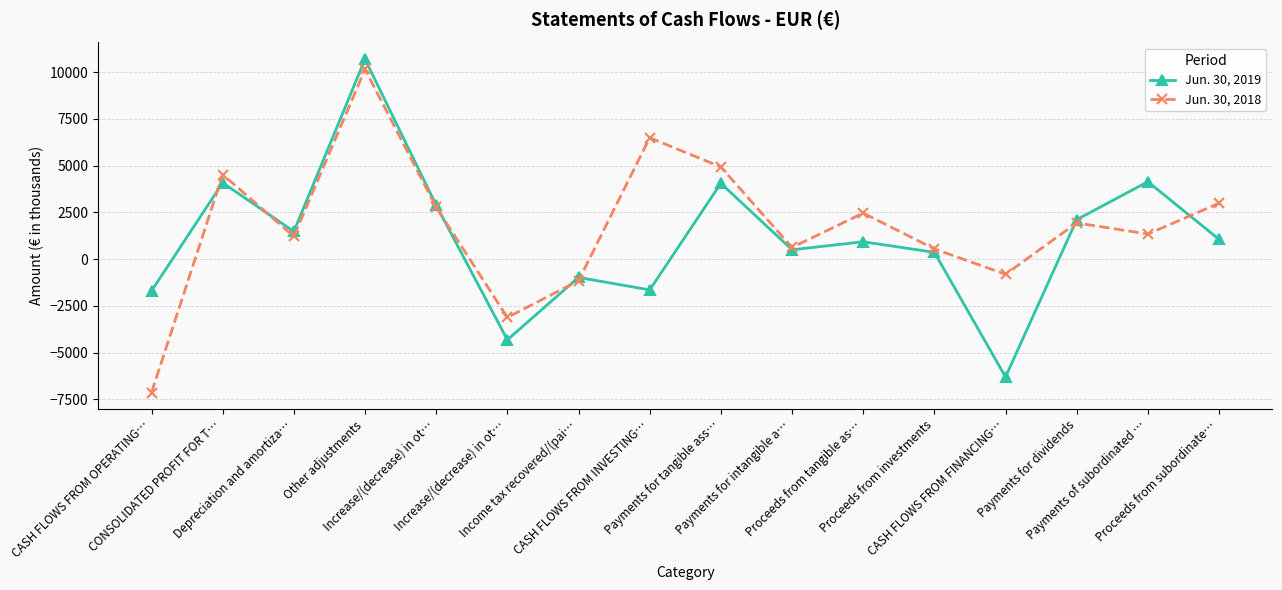

How many lines are shown in the chart?

2